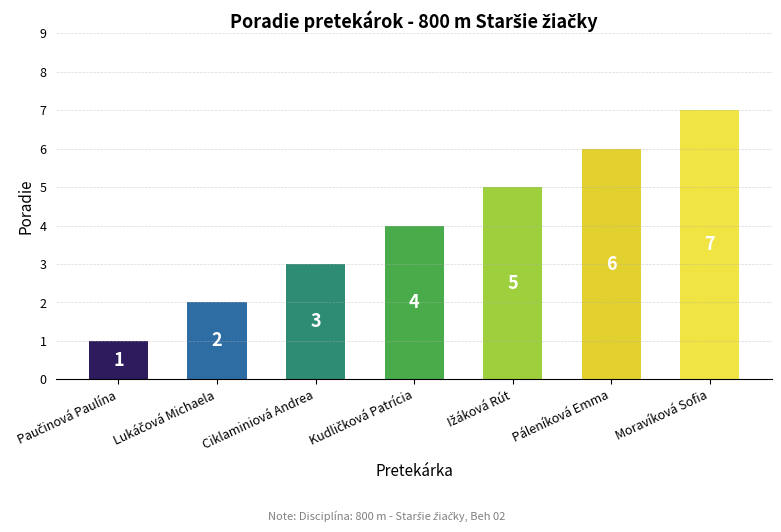

What is the maximum value shown in the chart?

7